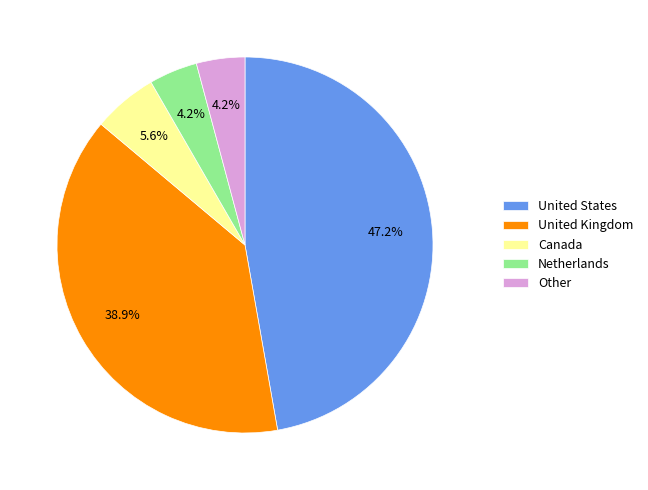

Count the number of slices in the pie.

5